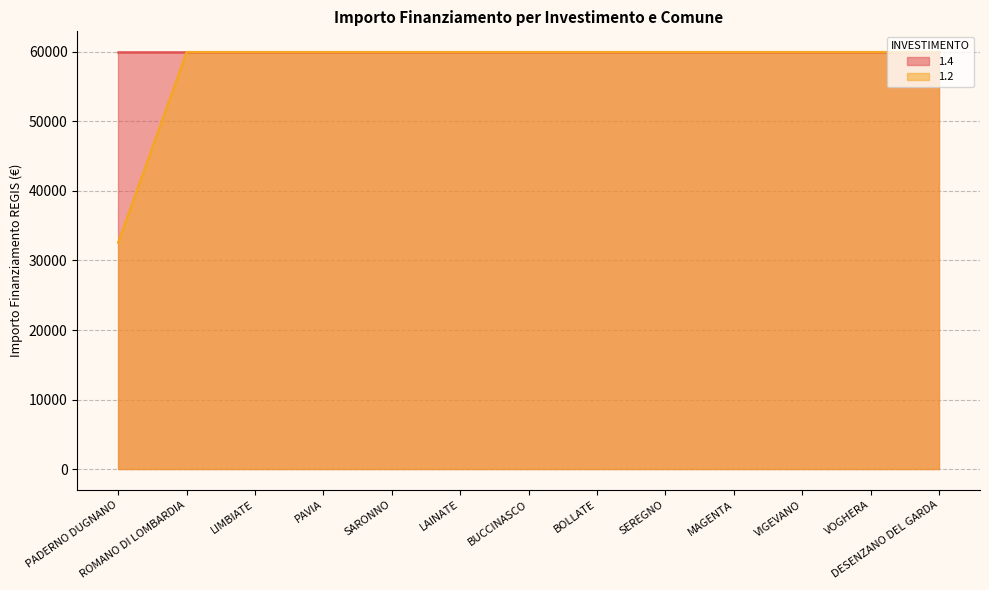

Which category has the lowest value across all series?

PADERNO DUGNANO